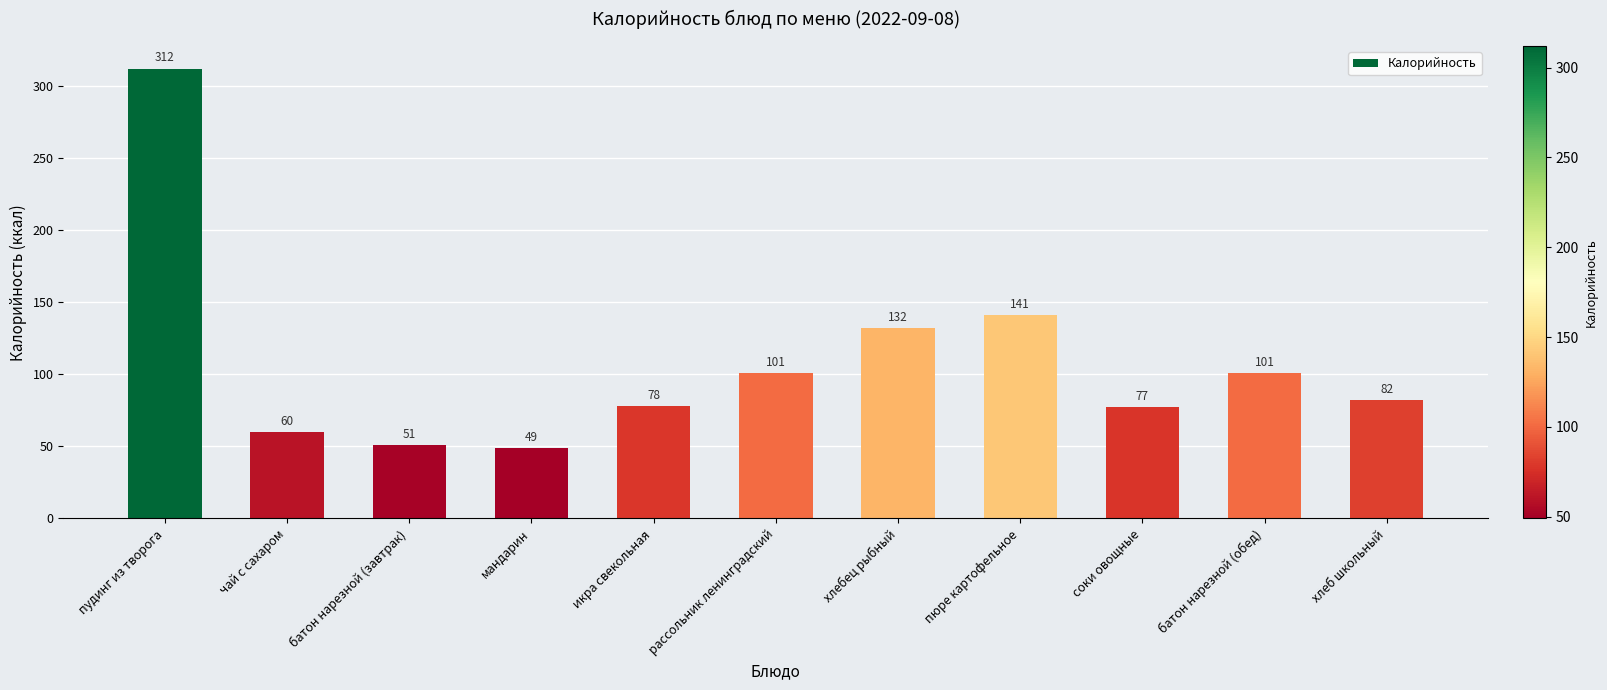

What is the sum of the values at хлебец рыбный and хлеб школьный?

214